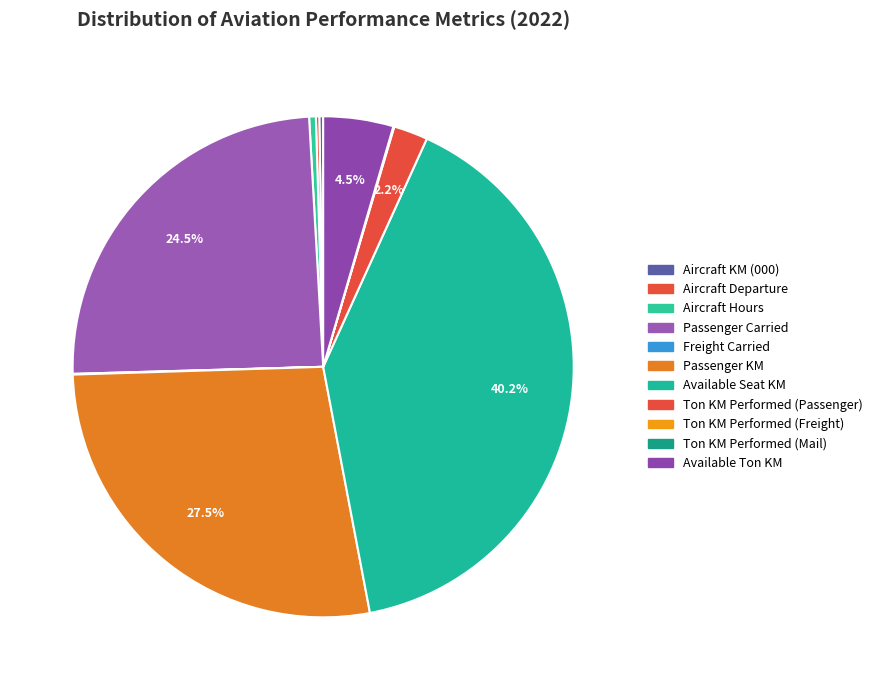

Is it true that Ton KM Performed (Freight) is 0% of the pie?

True